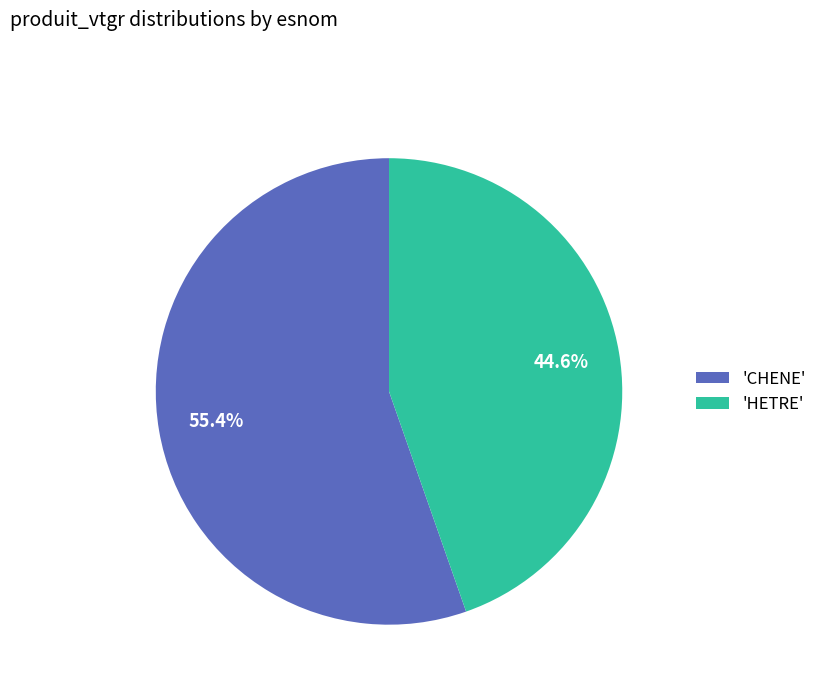

Which slice is the largest?

'CHENE'